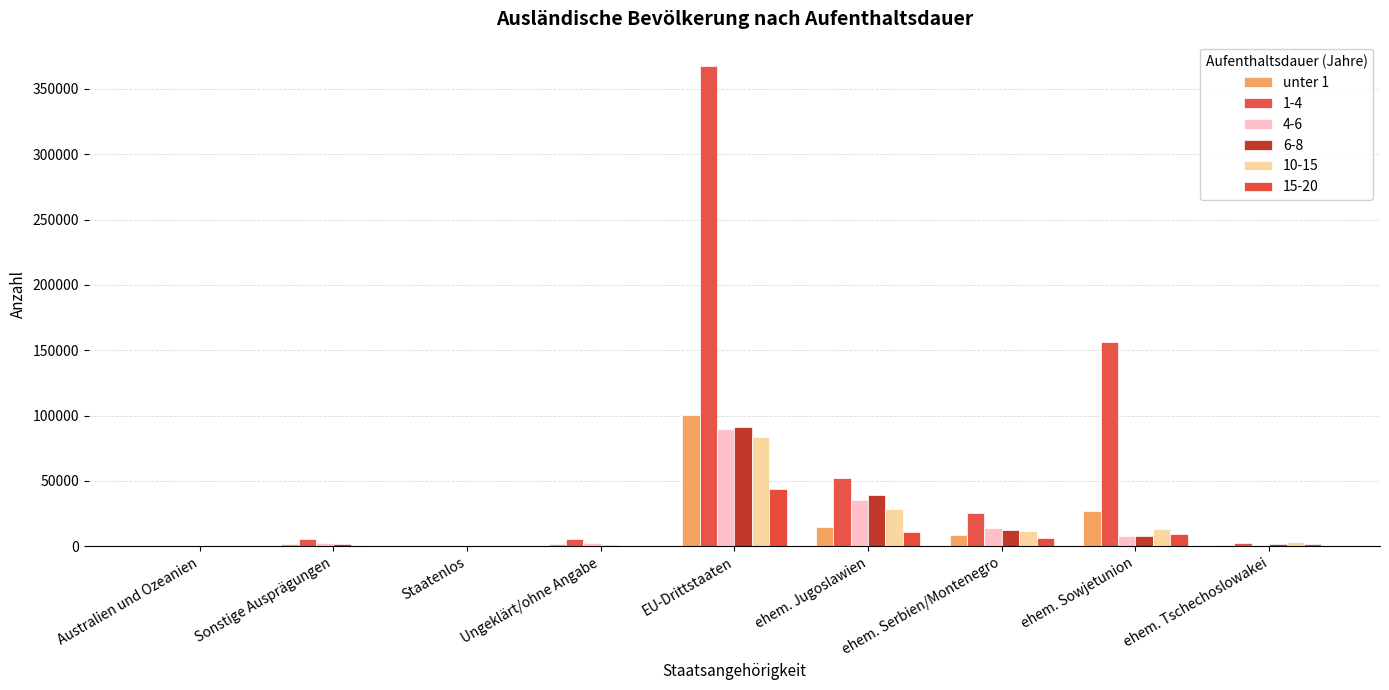

How many data points does each series have?

9